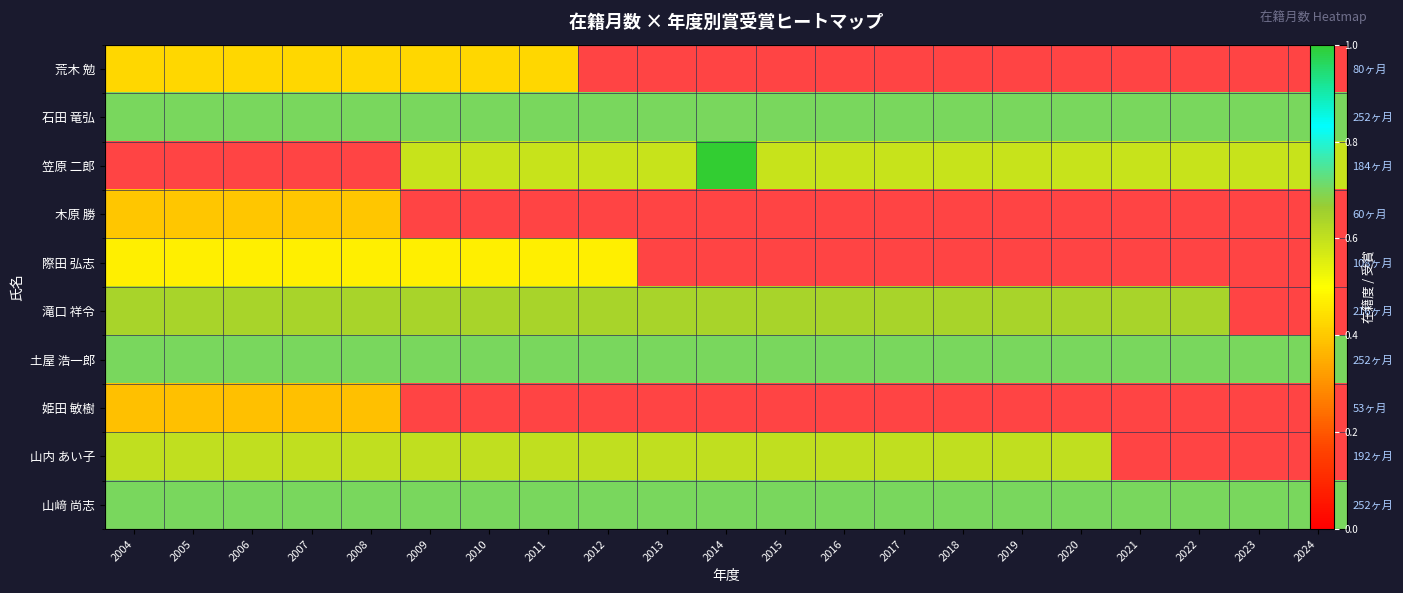

Rank the series by their maximum value, from lowest to highest.

姫田 敏樹, 荒木 勉, 石田 竜弘, 笠原 二郎, 木原 勝, 際田 弘志, 山内 あい子, 滝口 祥令, 土屋 浩一郎, 山﨑 尚志